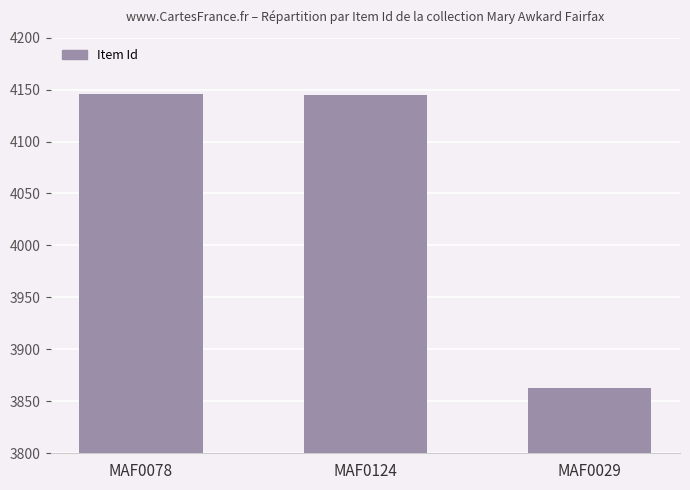

What is the ratio of the value at MAF0078 to the value at MAF0124?

1.0